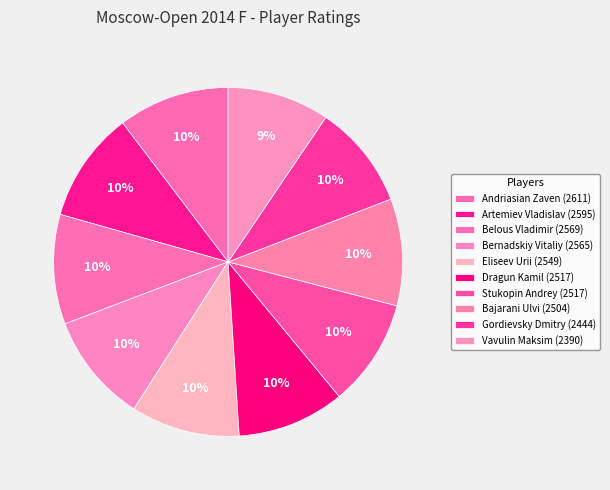

The Eliseev Urii slice represents 10% of the pie. True or false?

True